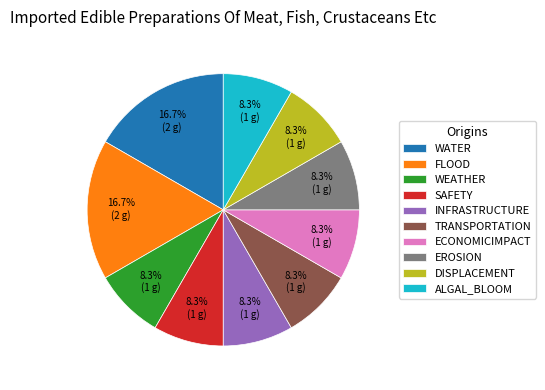

Approximately how many times larger is the value at WEATHER compared to EROSION?

1.0